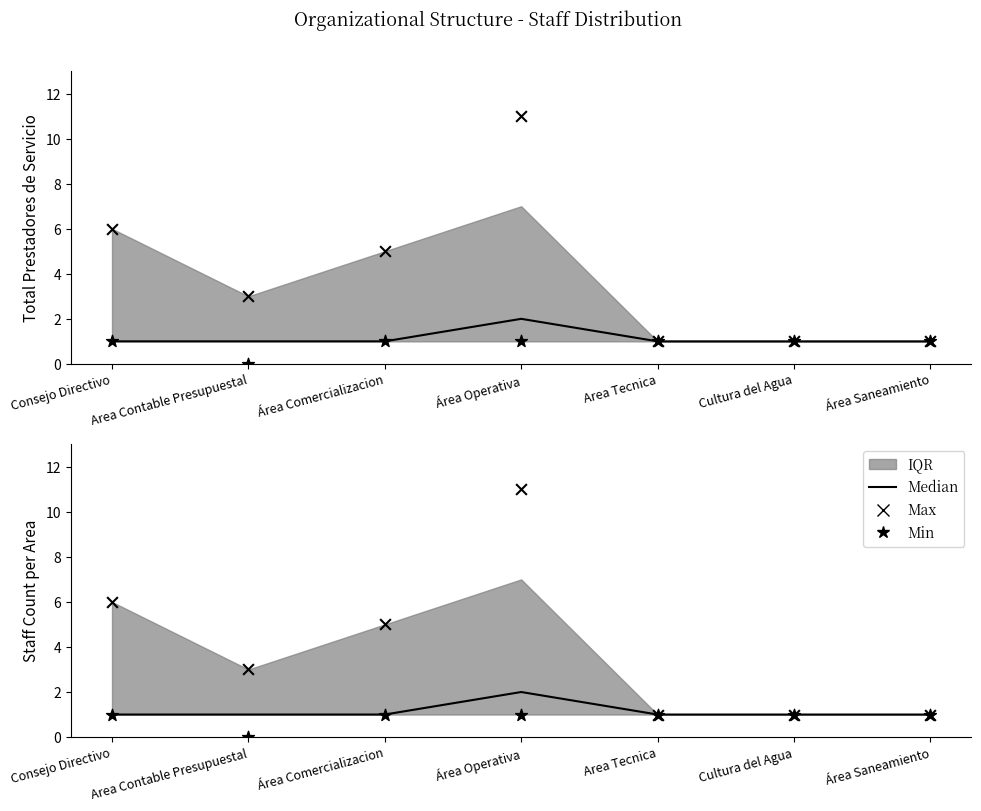

At how many categories does at least one series exceed 5?

2